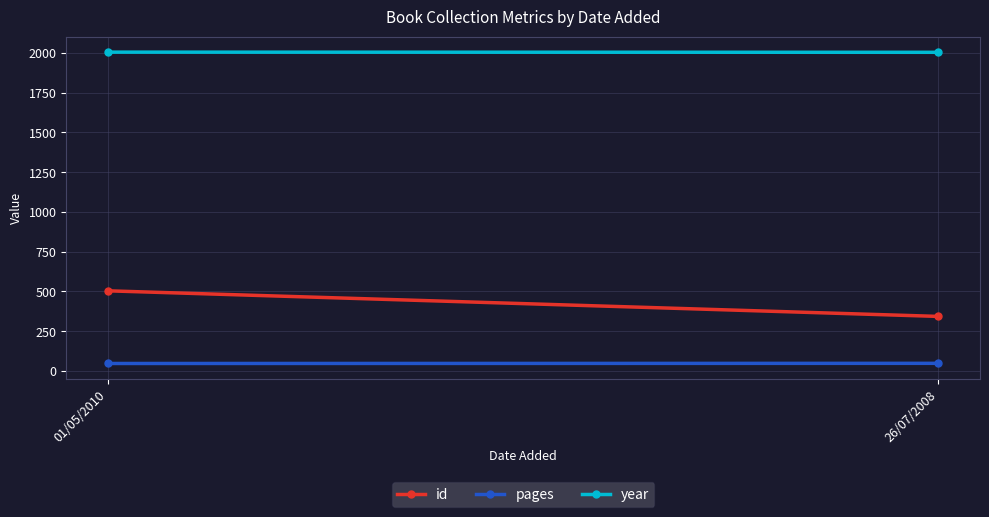

Reading right to left, list all the values displayed in this chart.

id: 343	504
pages: 48	47
year: 2004	2005